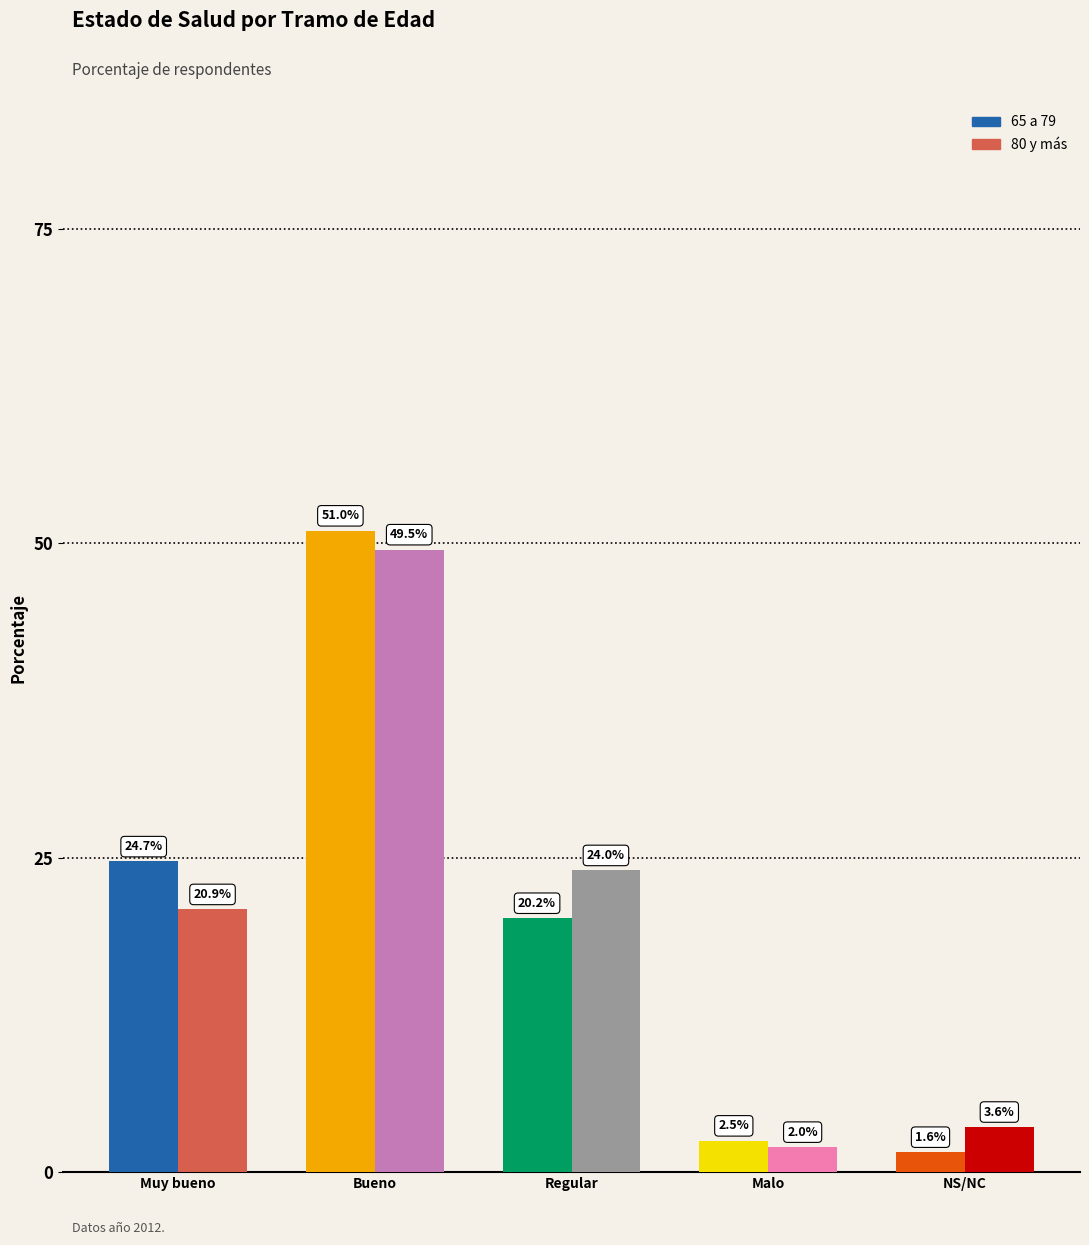

What is the smallest value displayed?

1.6